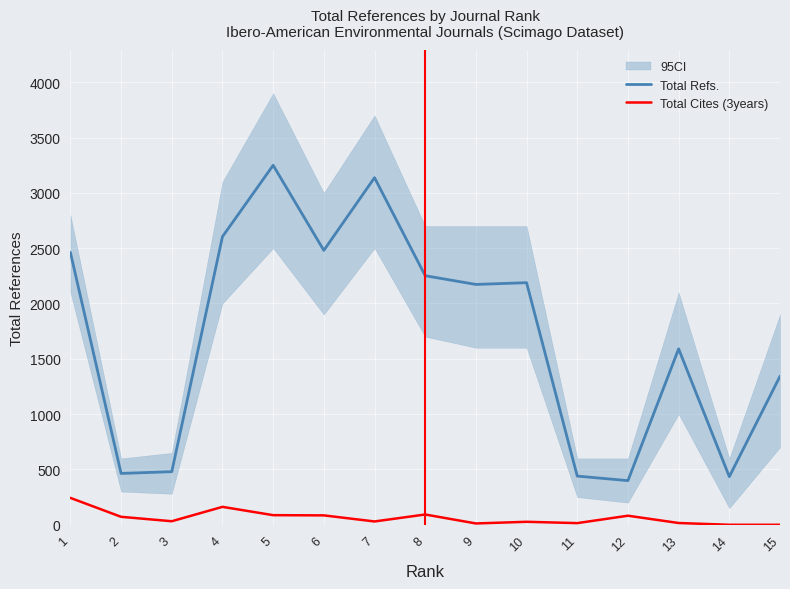

How many values in the Total Refs. series exceed 2172?

7